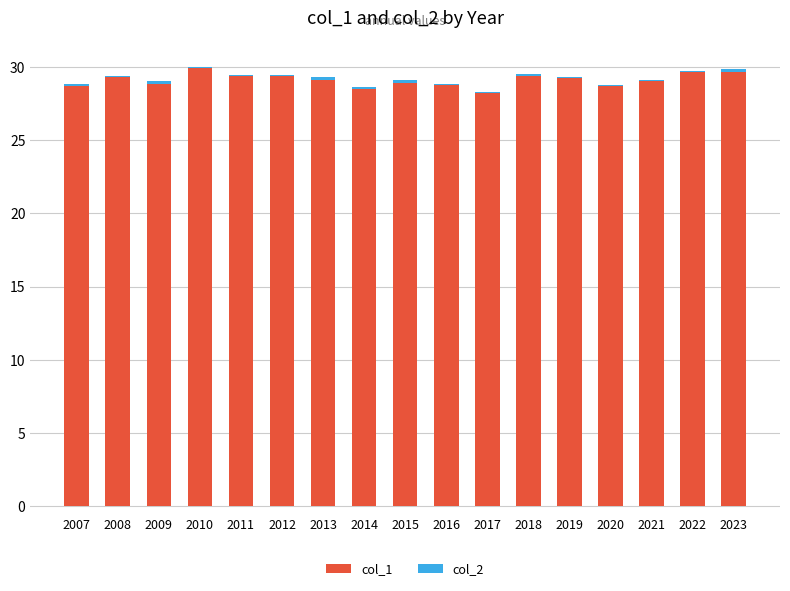

True or false: col_1 has a value of 29.9 at 2010.

True